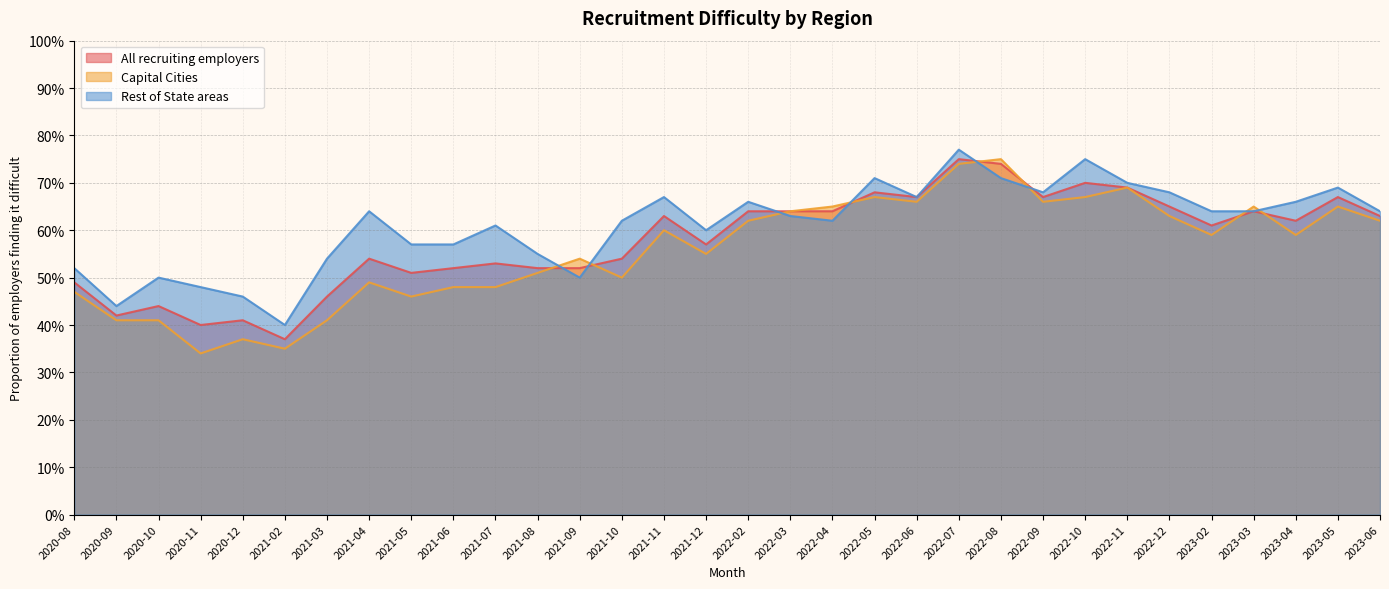

What is the difference between the second highest and second lowest values in the Rest of State areas series?

0.3